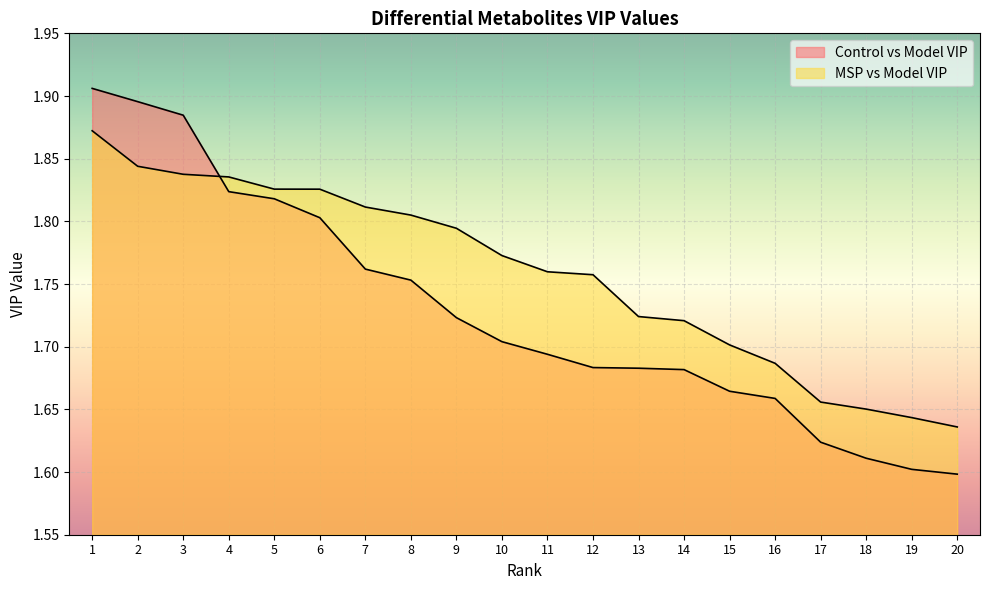

List the series in order of their overall mean, lowest first.

Control vs Model VIP, MSP vs Model VIP